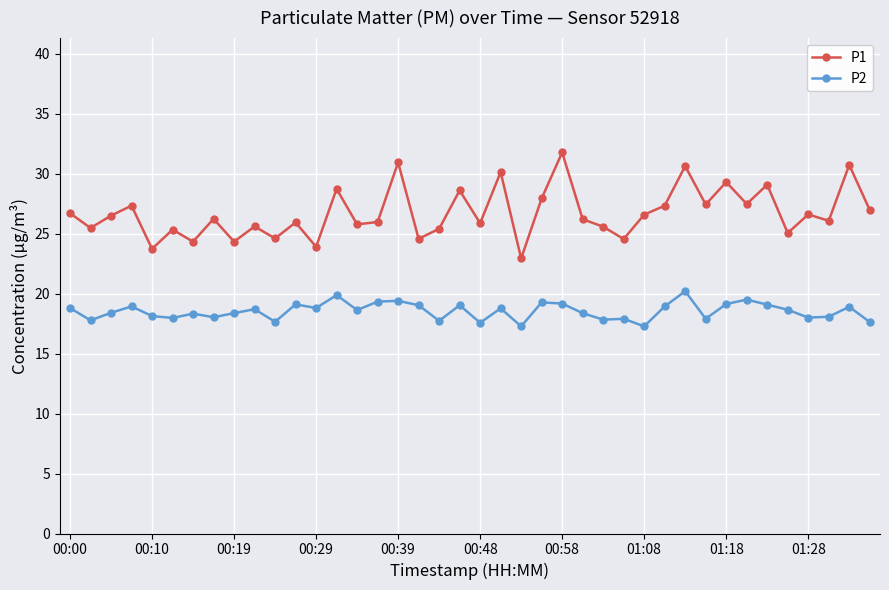

Is this an area chart (filled region under the line)?

No